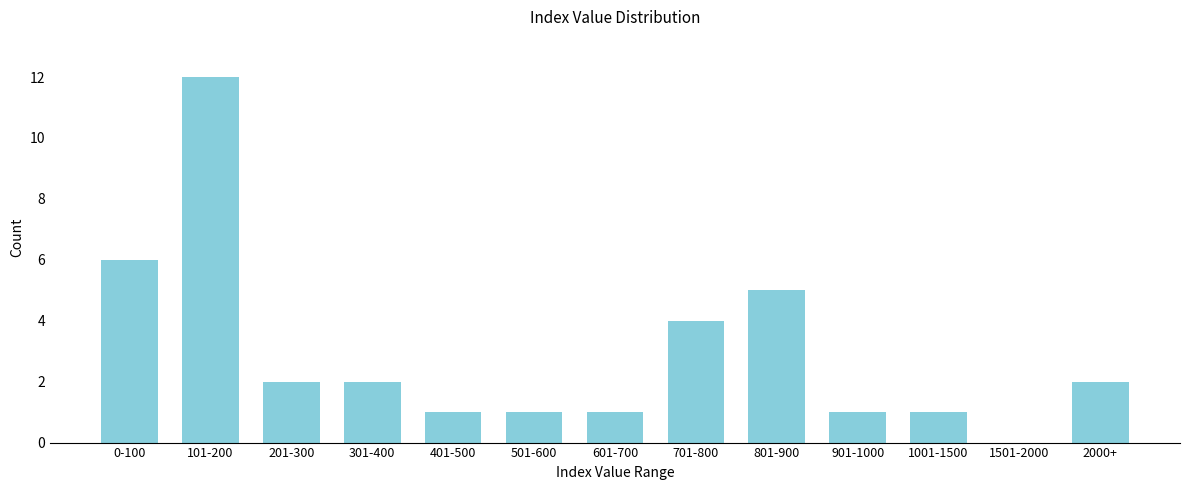

Reading left to right, extract all data points from this chart.

0-100=6	101-200=12	201-300=2	301-400=2	401-500=1	501-600=1	601-700=1	701-800=4	801-900=5	901-1000=1	1001-1500=1	1501-2000=0	2000+=2